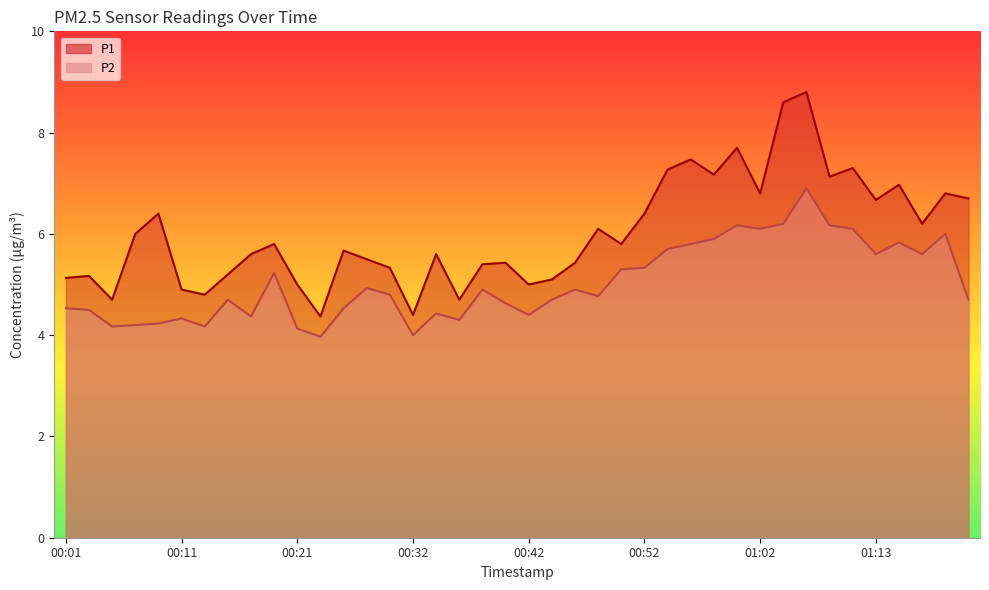

True or false: P2 has a value of 6.0 at 00:21.

False